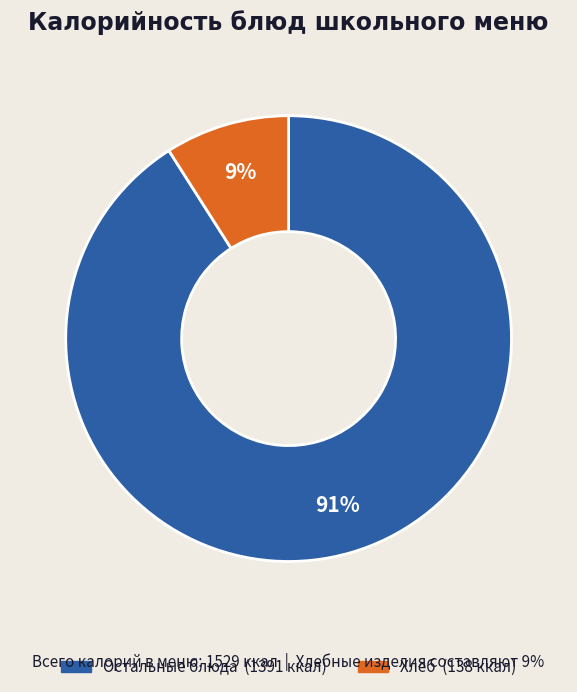

Does any single category account for the majority?

Yes